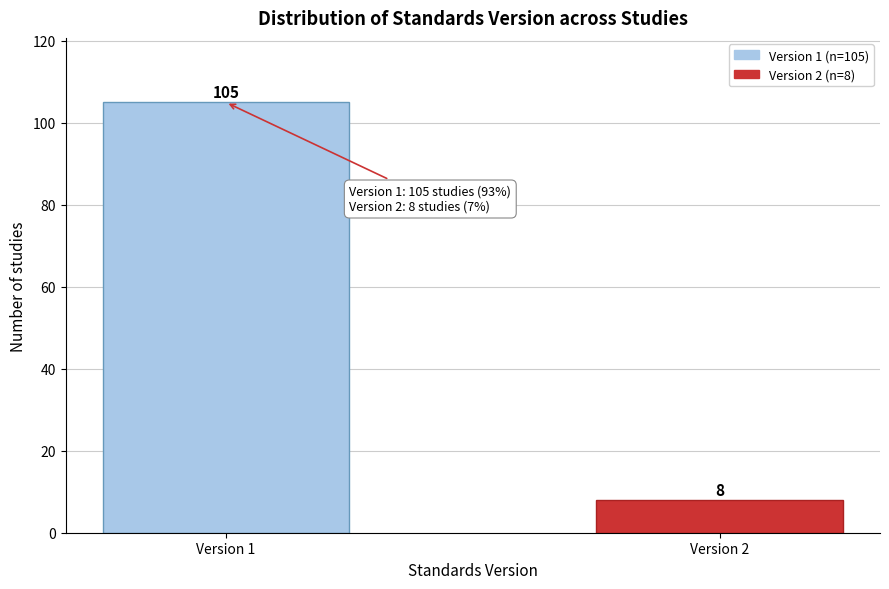

Reading left to right, what are all the values shown in this chart?

Version 1=105	Version 2=8